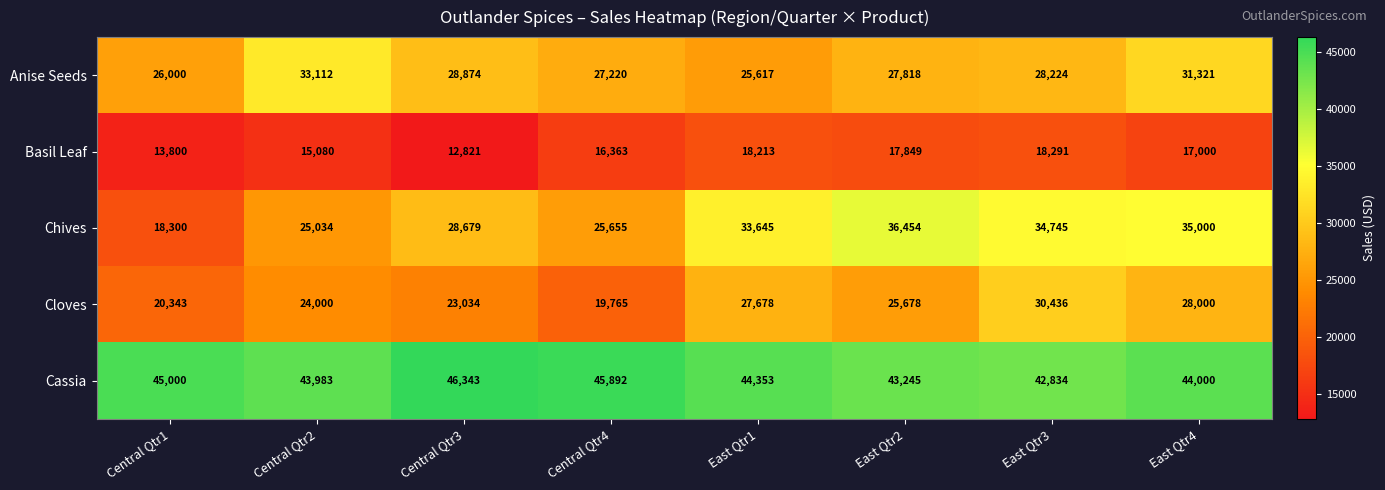

At which category does the chart reach its minimum across all series?

Central Qtr3